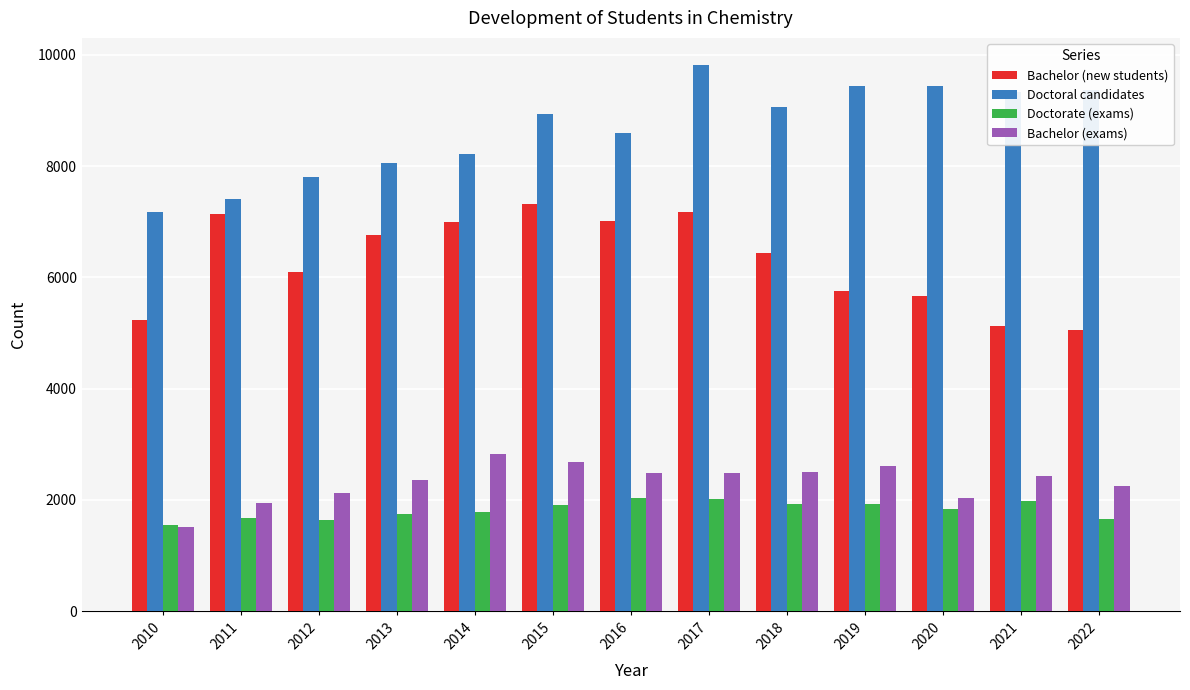

Is the value of Doctoral candidates at 2015 greater than the value of Bachelor (new students) at 2010?

Yes